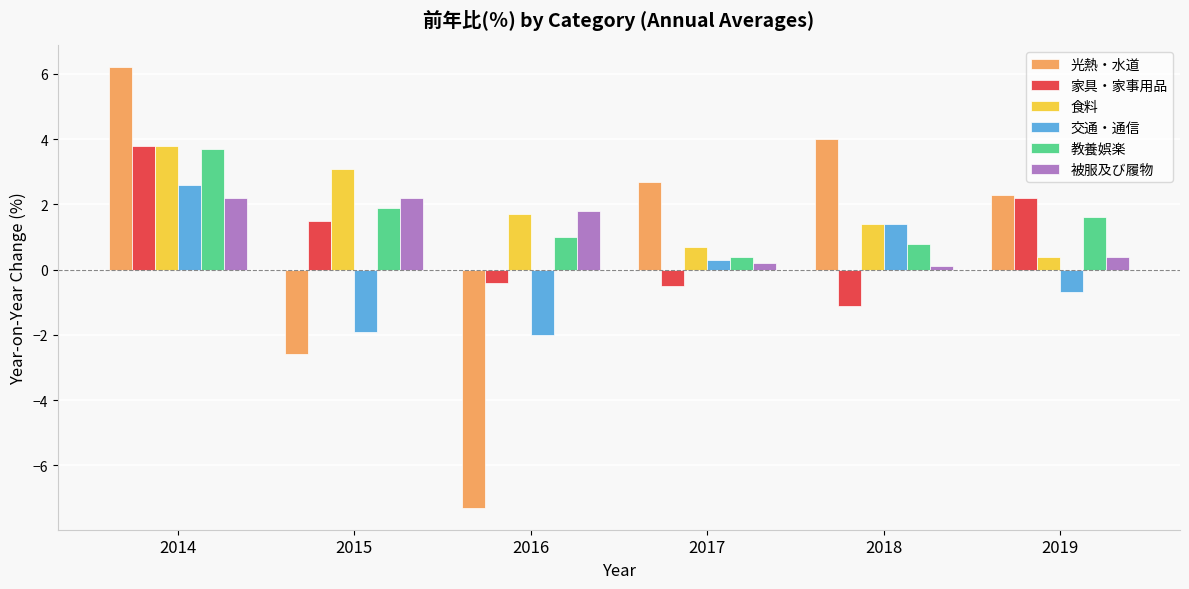

Rank the categories by 食料 value from lowest to highest.

2019, 2017, 2018, 2016, 2015, 2014